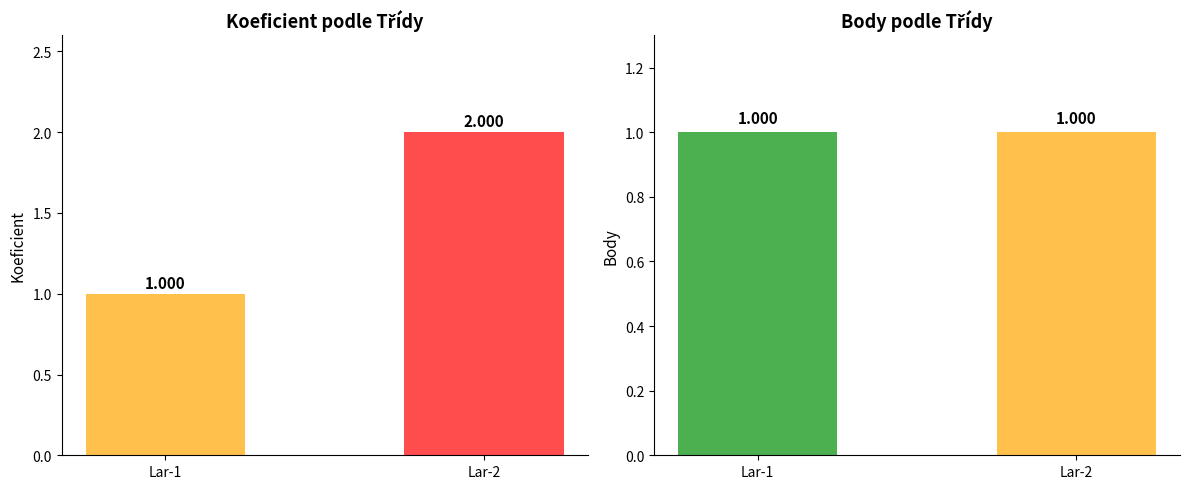

At how many categories does at least one series exceed 1?

1